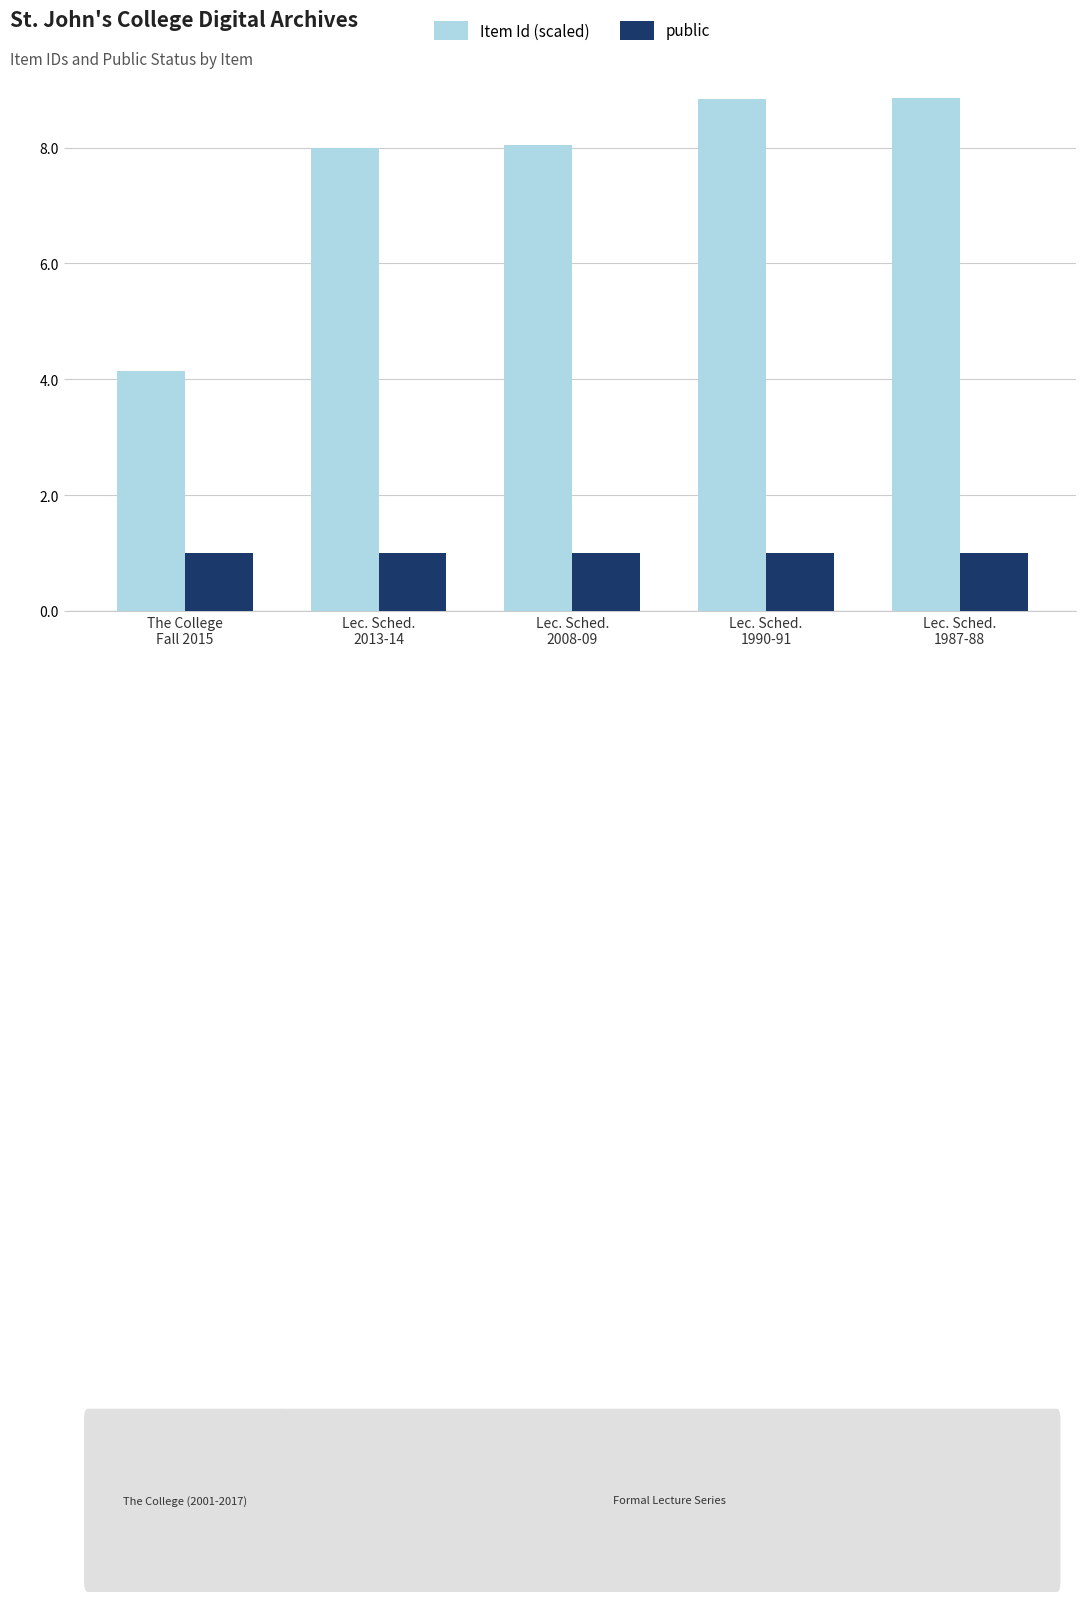

What is the sum of all public values?

5.0